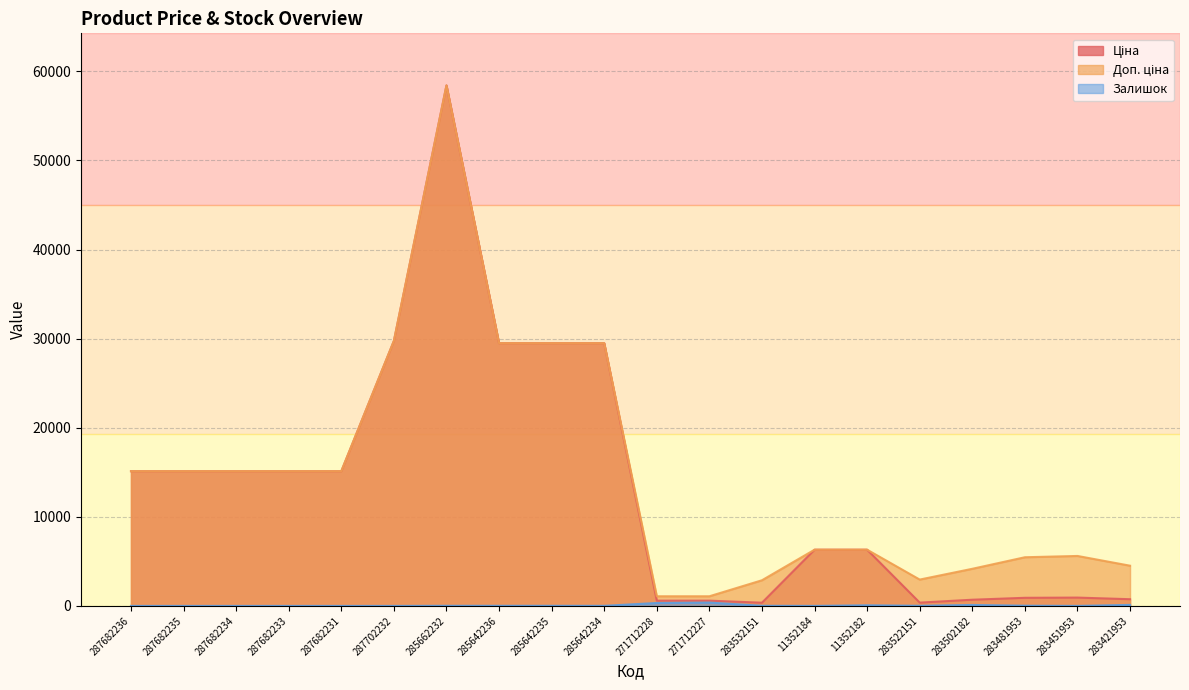

True or false: Залишок and Доп. ціна cross at least once.

False